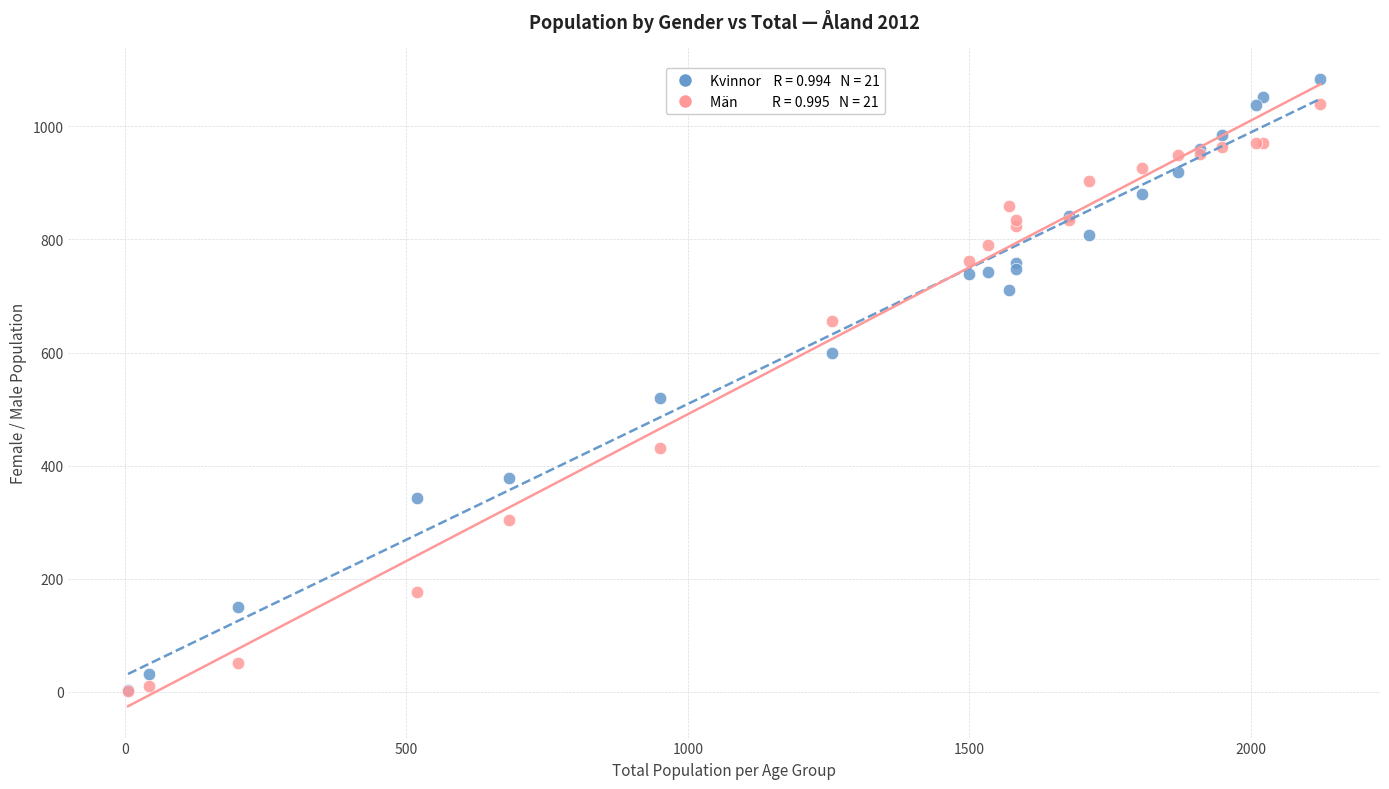

Across all series, what Y value is closest to 543?

520